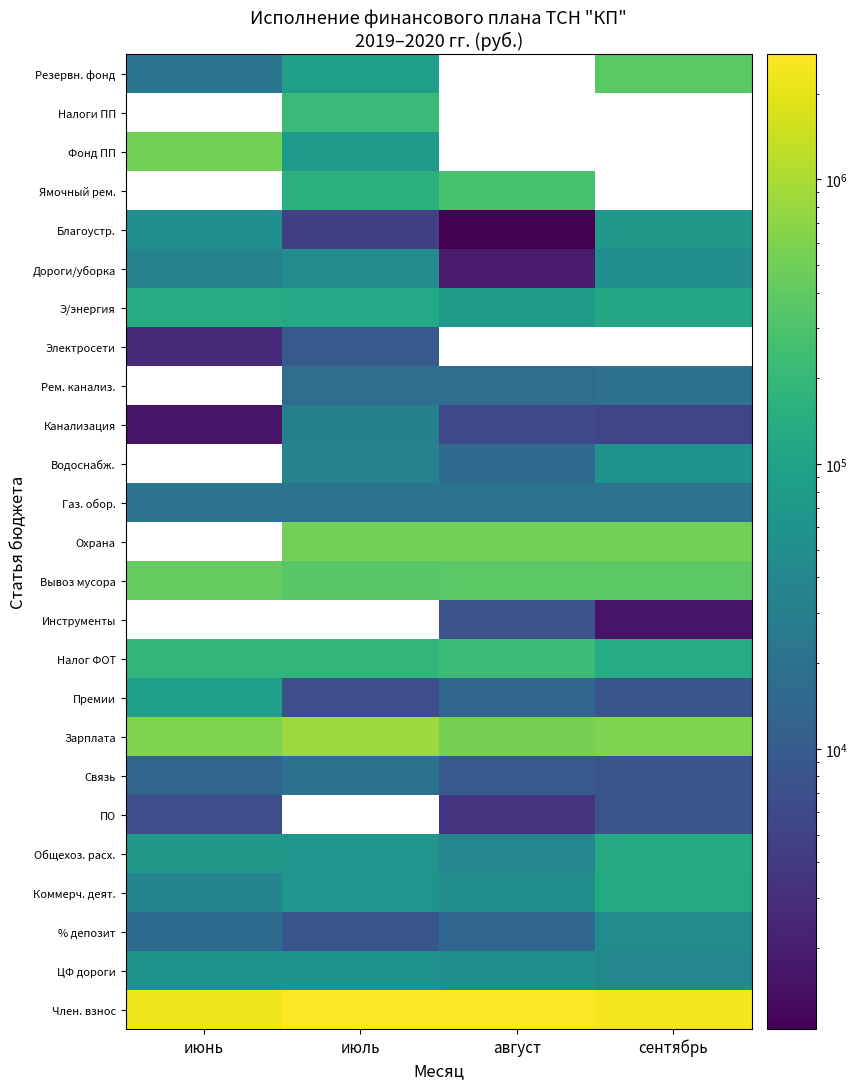

Where does the Э/энергия series first go above 119523?

июнь